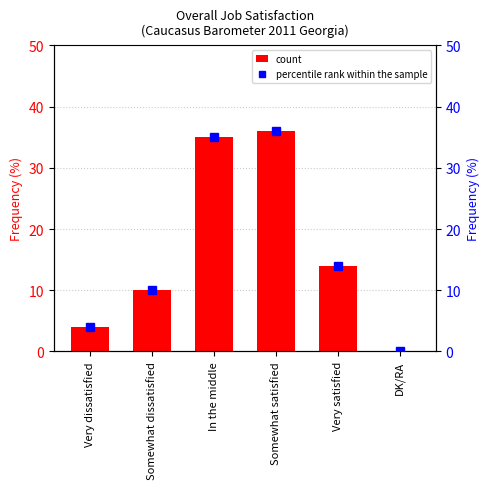

At which label is Frequency (%) closest to 18?

Very satisfied